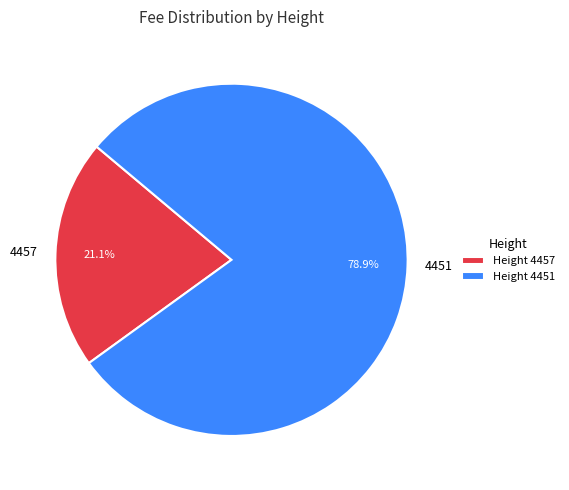

To the nearest percent, what is the difference between the largest and smallest slice percentages?

58%